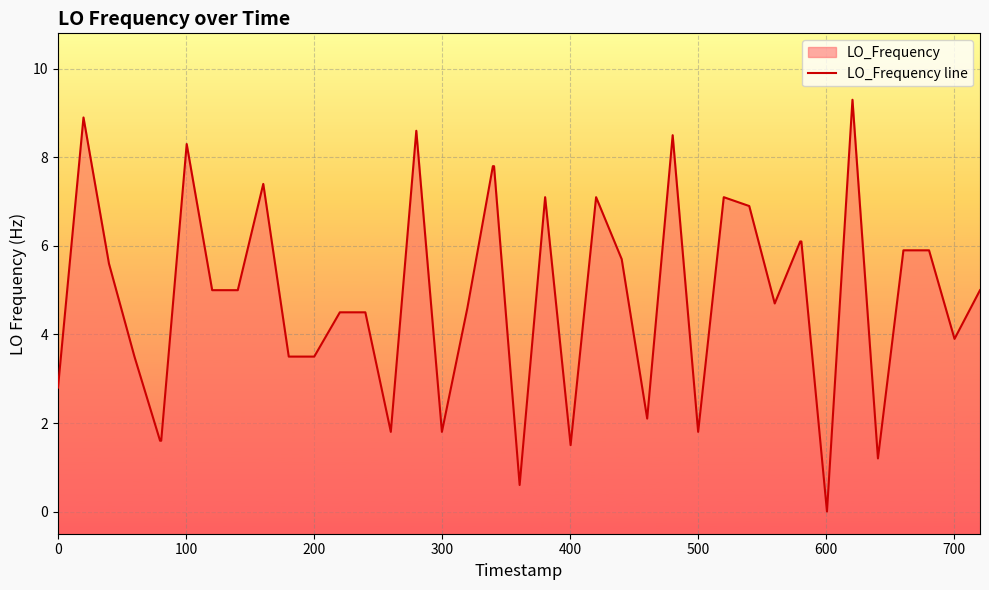

How many categories are shown in the chart?

40